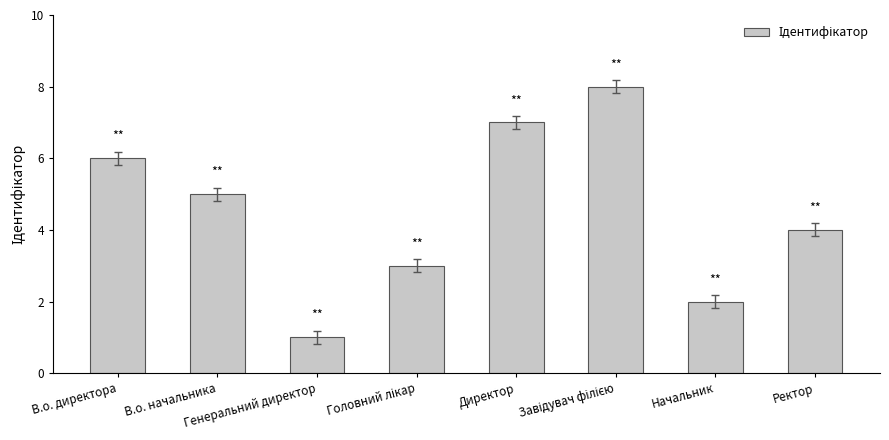

How many bars are there in total?

8